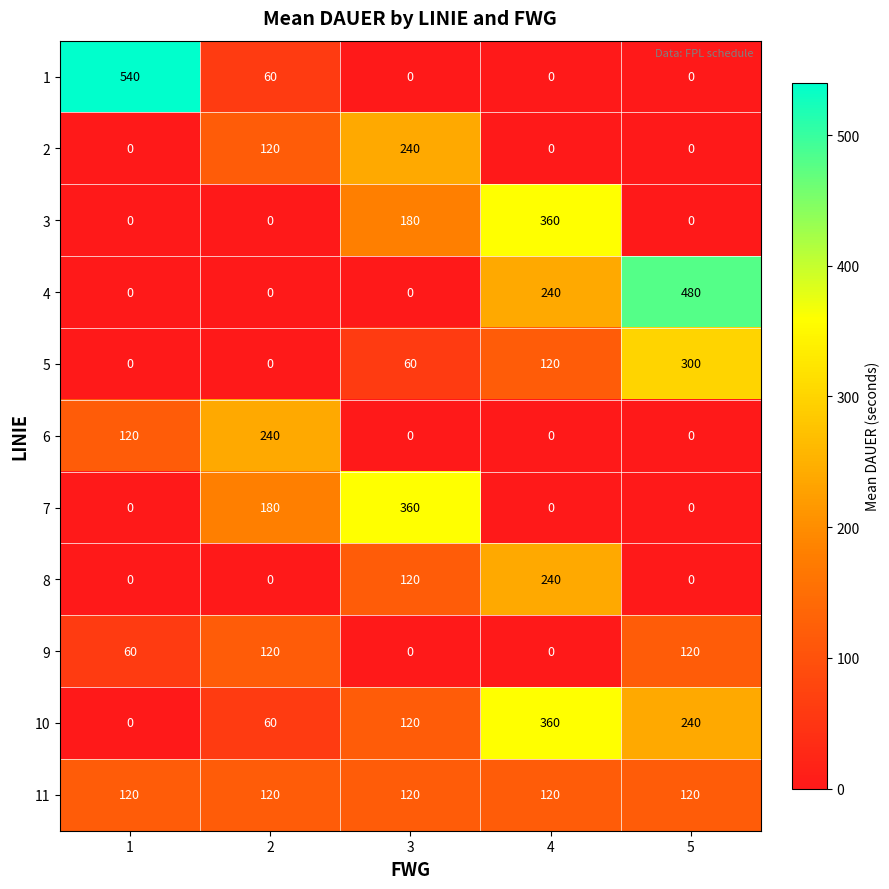

What is the average value of the 10 series?

156